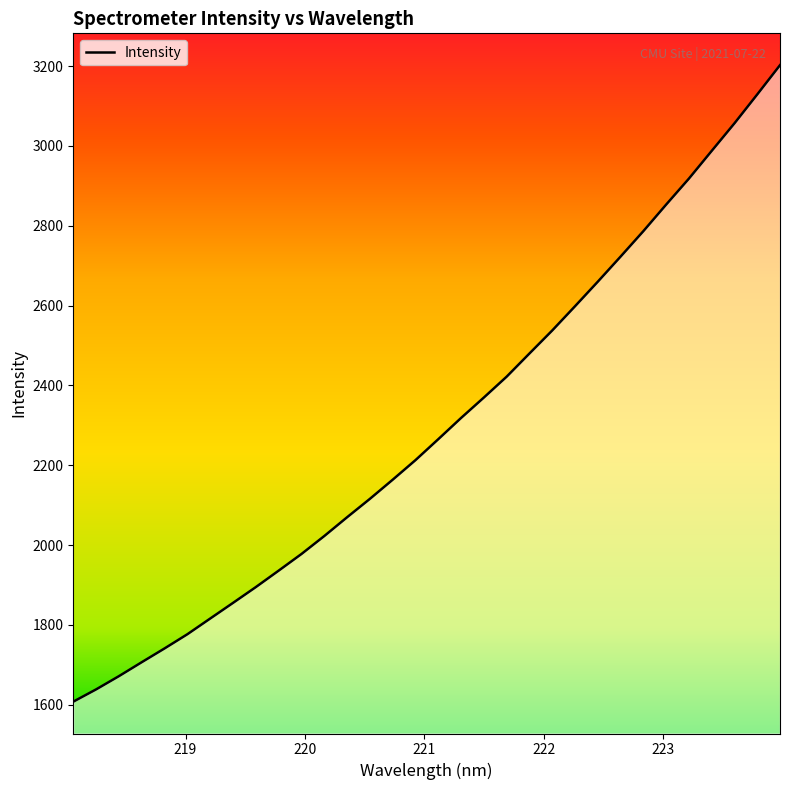

What is the smallest value displayed?

1607.9